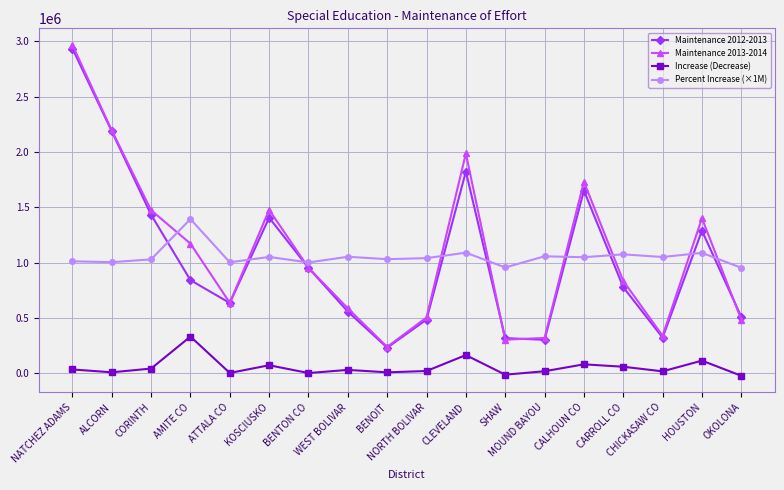

What is the total value across all series at CALHOUN CO?

4509307.0